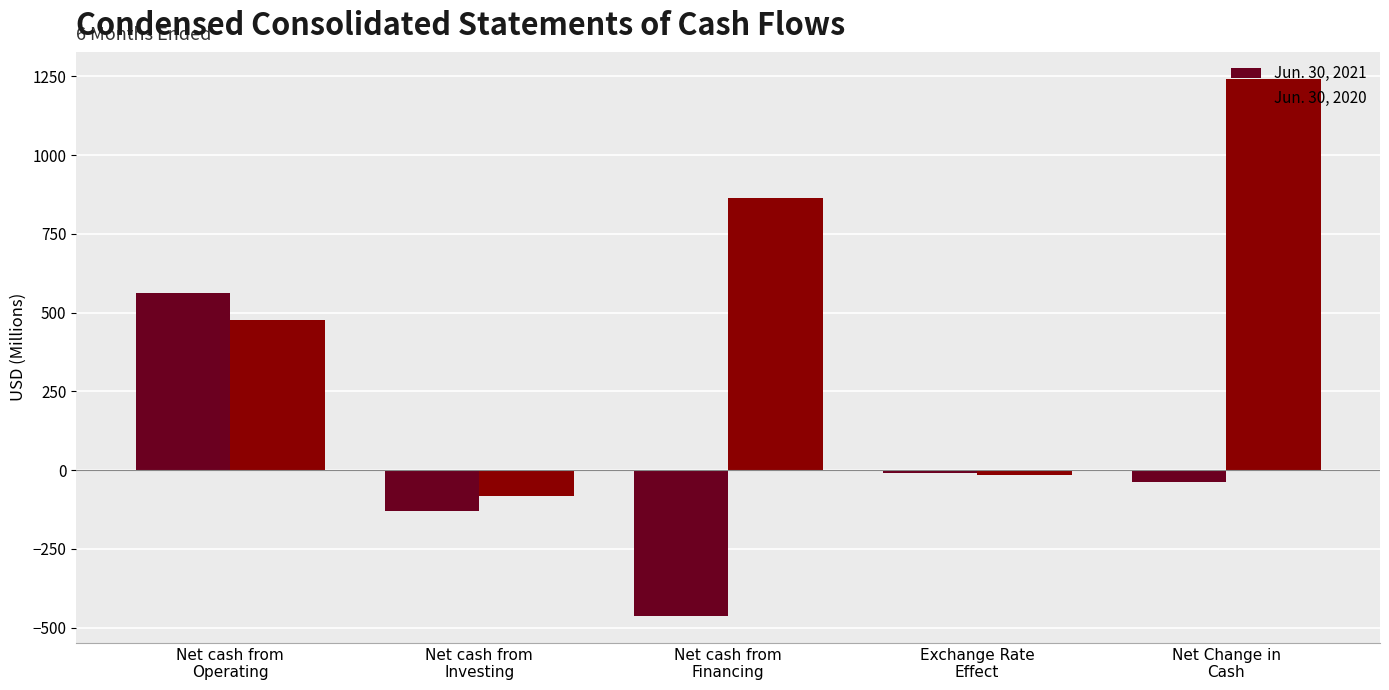

Which series has the largest total across all categories?

Jun. 30, 2020